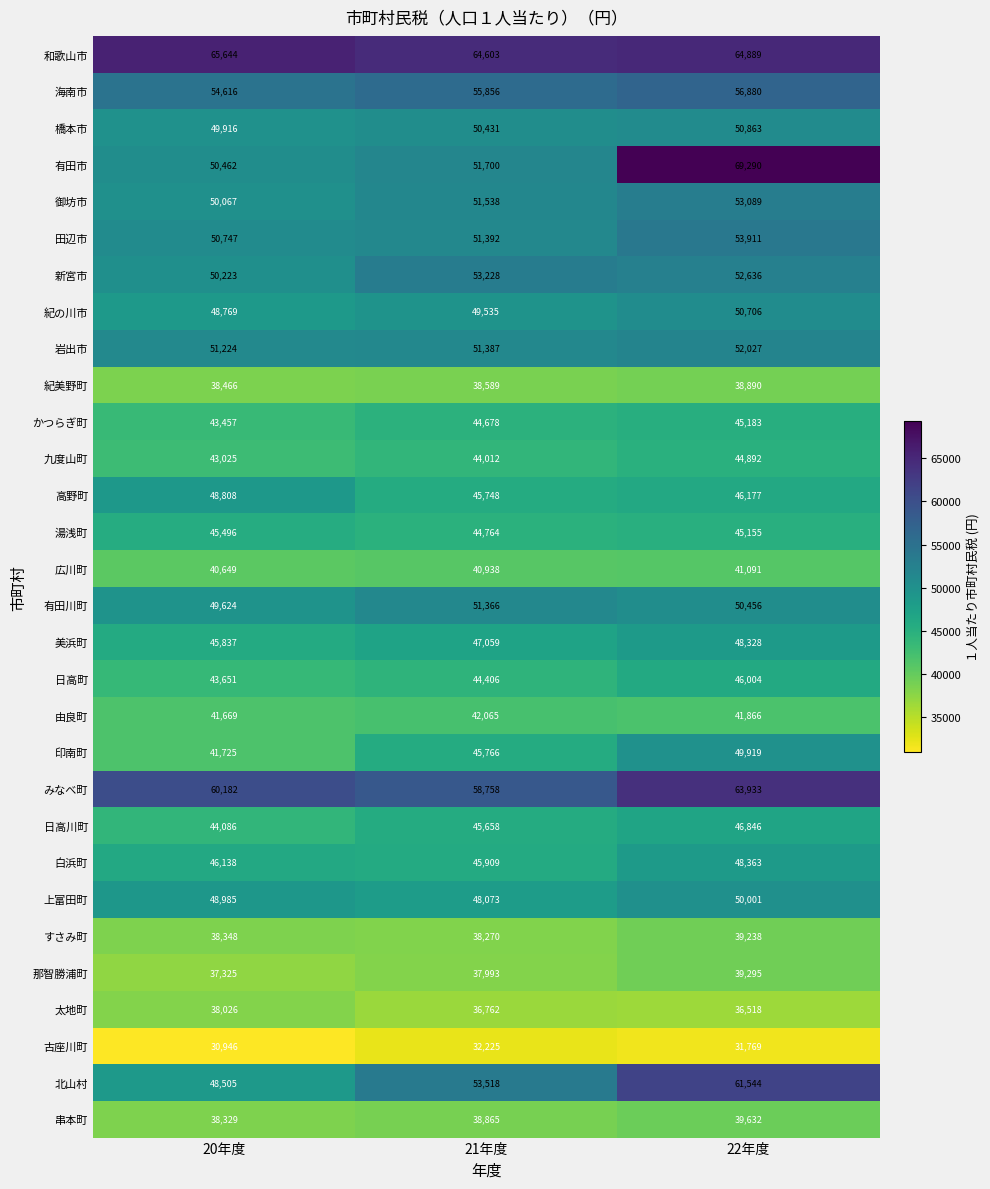

At which label does 紀の川市 reach its peak?

22年度